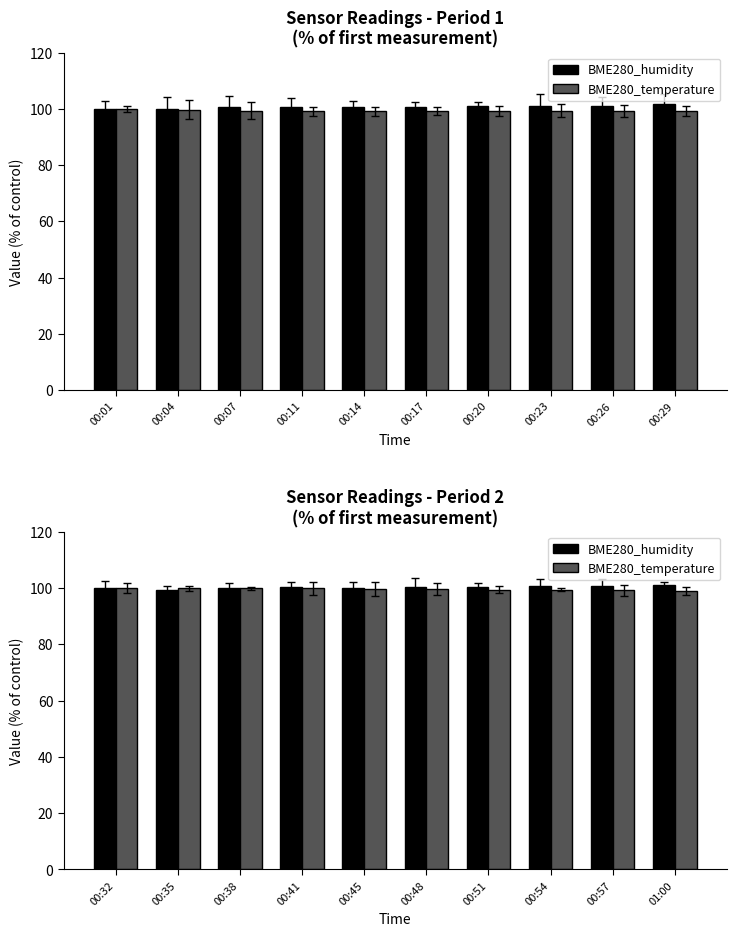

What is the difference between the second highest and second lowest values in the BME280_temperature series?

0.7